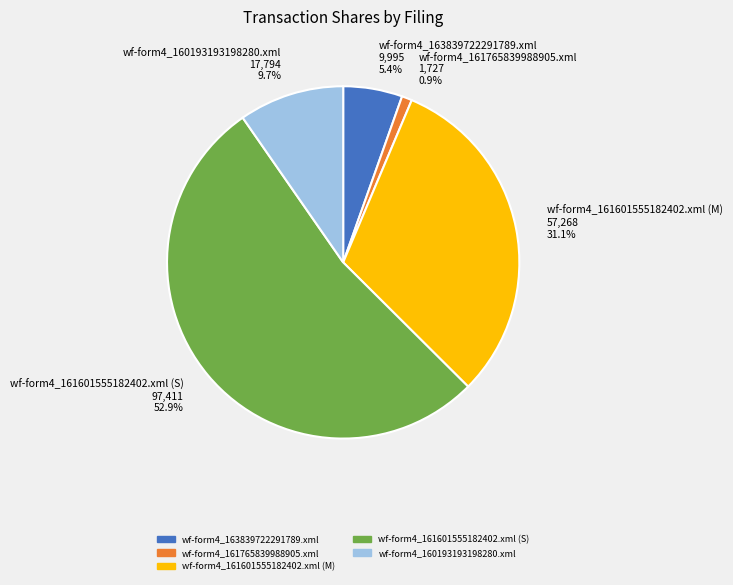

What portion of the pie excludes wf-form4_160193193198280.xml?

90.3%